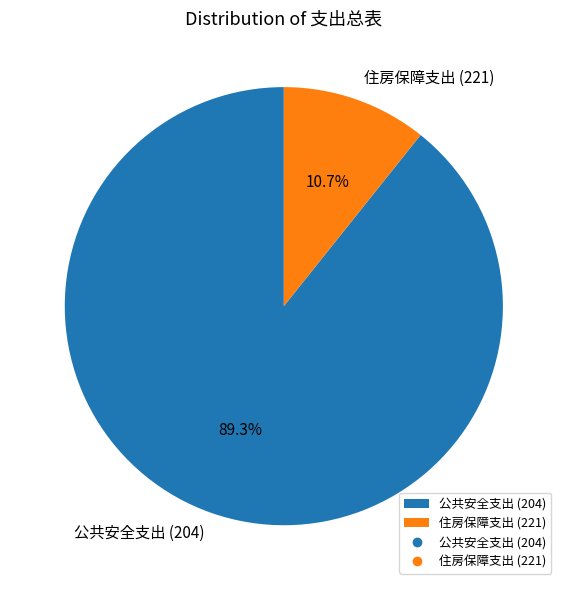

Rank the categories by value from highest to lowest.

公共安全支出 (204), 住房保障支出 (221)